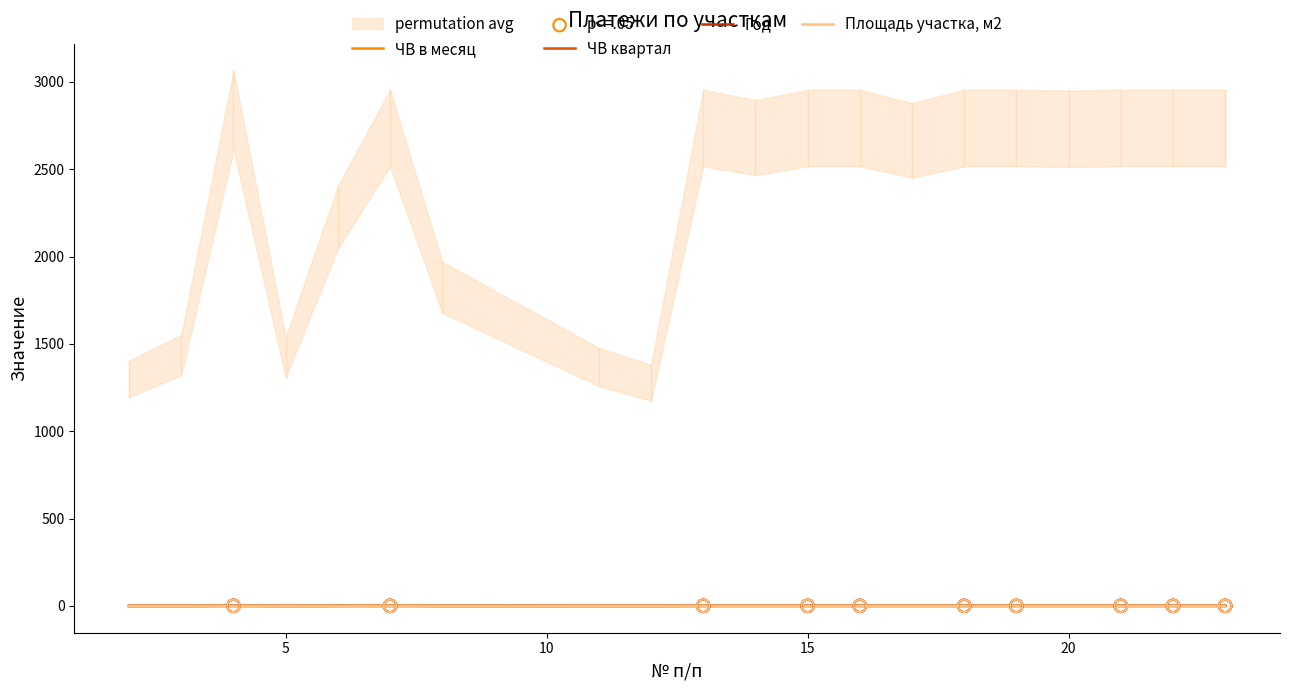

What is the total value across all series at 22?

0.4